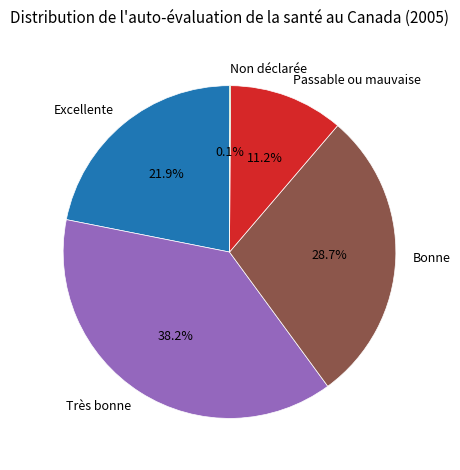

Is it true that Excellente is 22% of the pie?

True